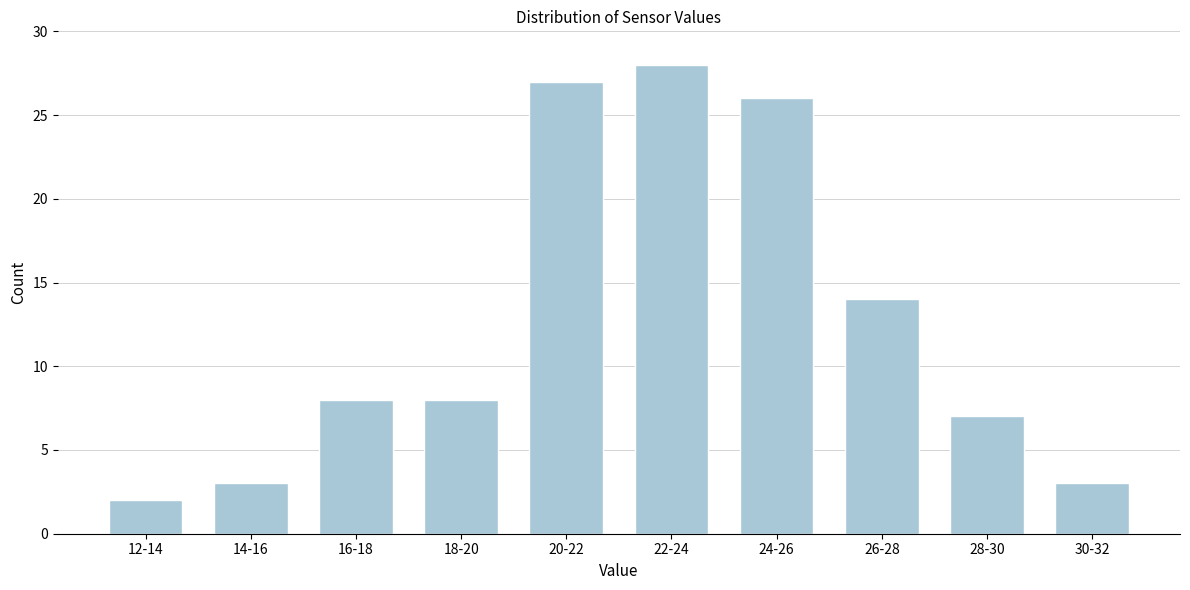

Reading left to right, list all the values displayed in this chart.

2	3	8	8	27	28	26	14	7	3